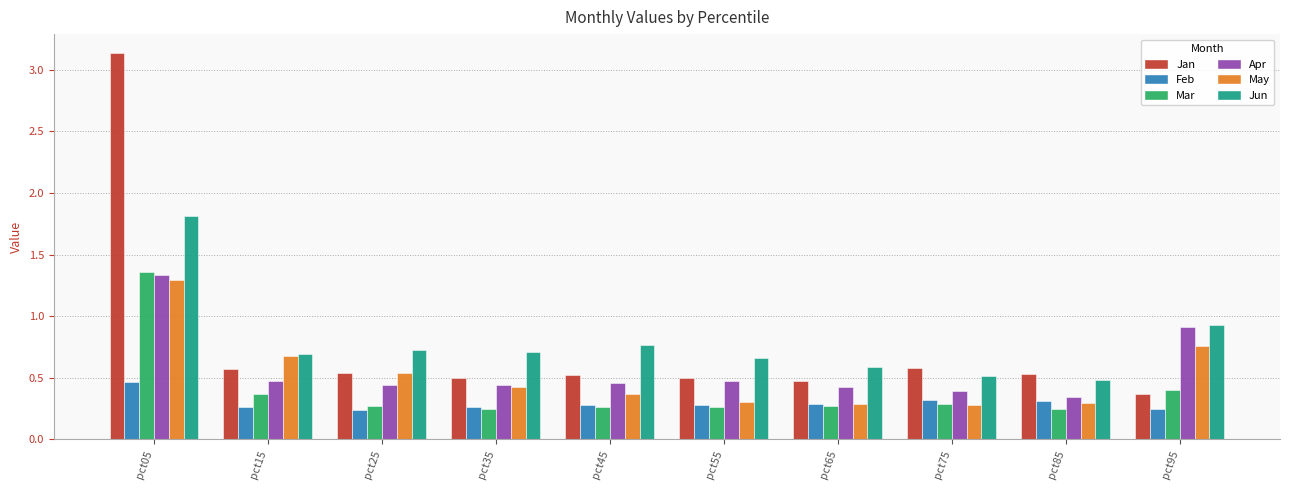

Which series changed the most between pct45 and pct95?

Apr